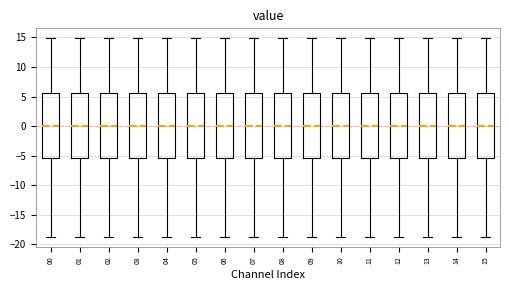

Where does the lower whisker of the box at x = 06 end on the y-axis? The values are not printed on the chart, so give them approximately, as read against the axis.

-18.5